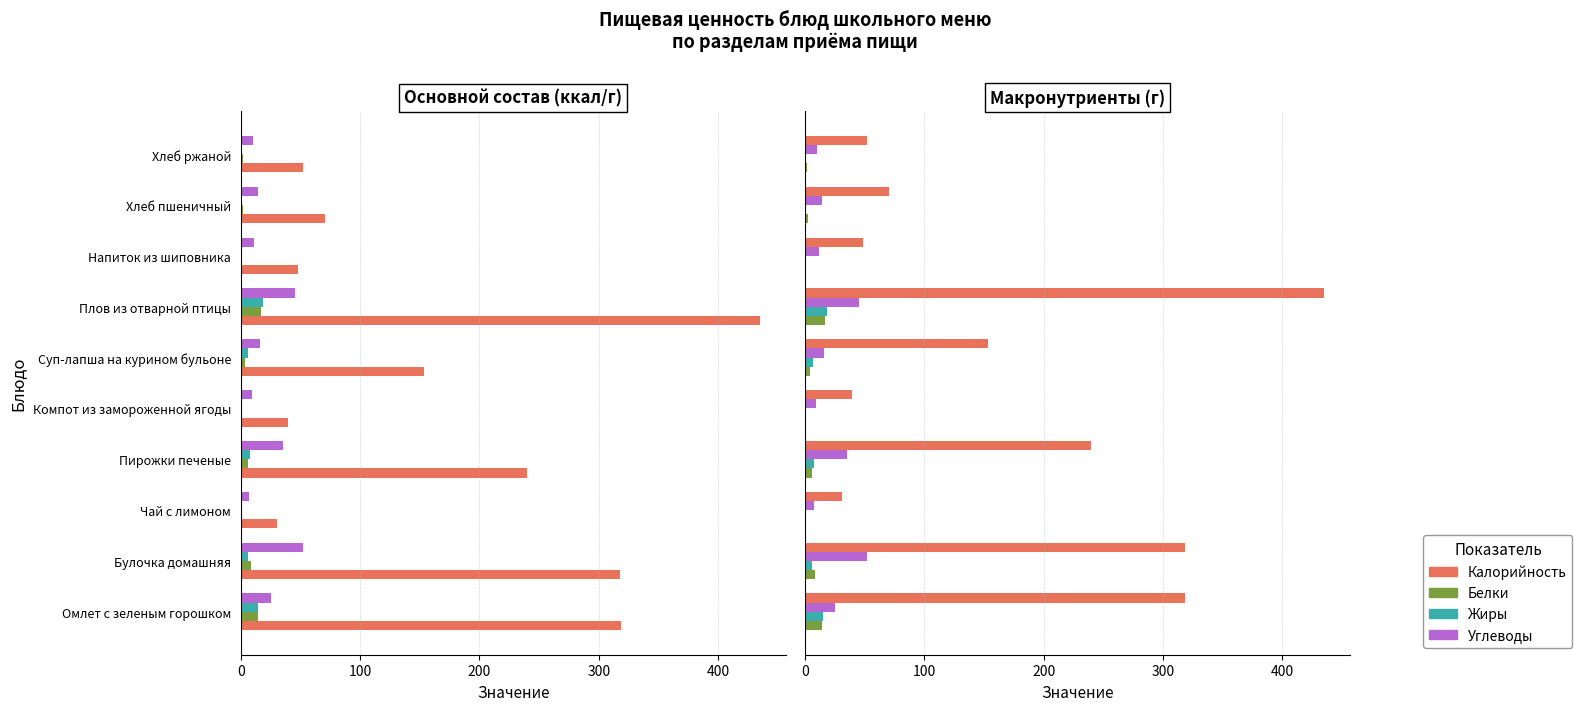

Reading left to right, extract all data points from this chart.

Калорийность: 318.6	318.0	30.8	239.7	39.7	153.2	435.1	48.3	70.5	52.2
Белки: 14.2	8.4	0.3	6.3	0.3	3.9	17.2	0.3	2.4	2.0
Жиры: 14.9	6.0	0.0	7.9	0.1	6.5	18.5	0.1	0.3	0.4
Углеводы: 25.6	52.1	7.2	35.5	9.2	15.9	45.3	11.5	14.8	10.0